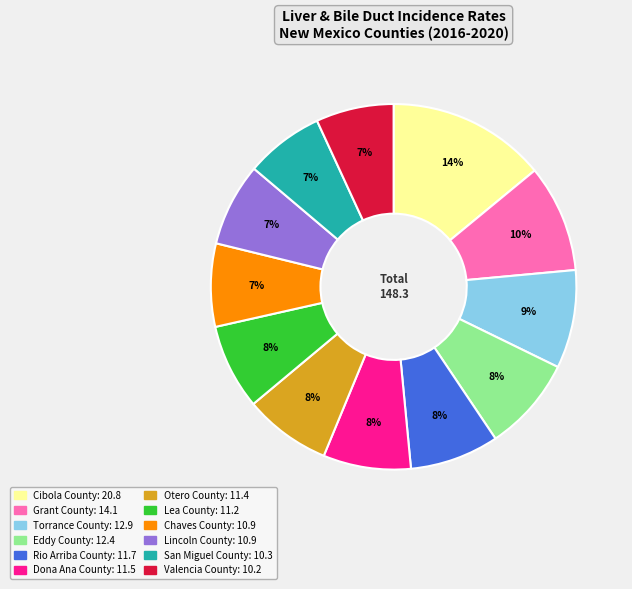

Count the number of slices in the pie.

12